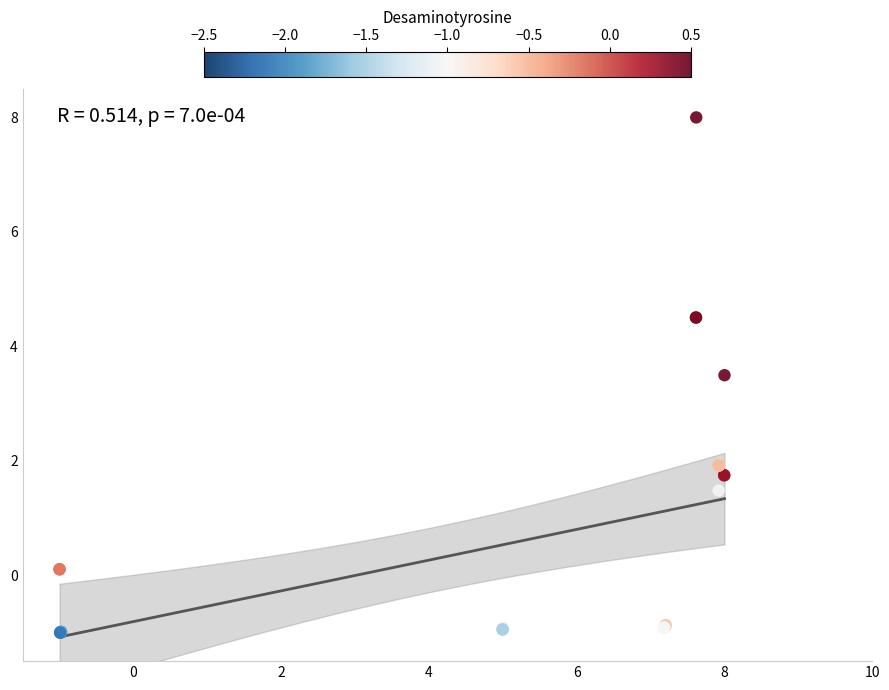

What Y value in the scatter plot is closest to 3?

3.5